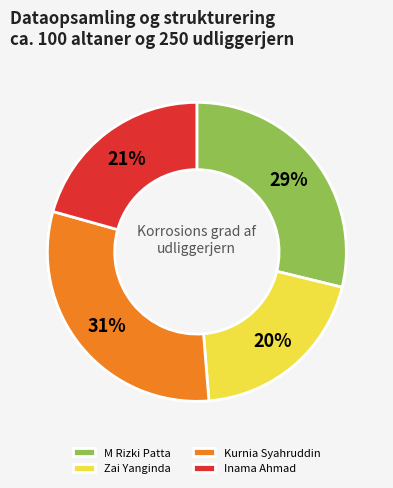

Is the sum of Inama Ahmad and Zai Yanginda greater than half?

No